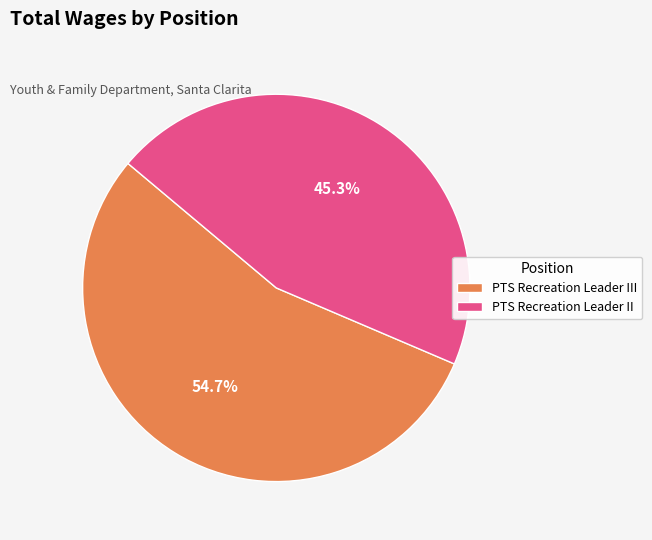

Which category has the smallest portion of the pie?

PTS Recreation Leader II